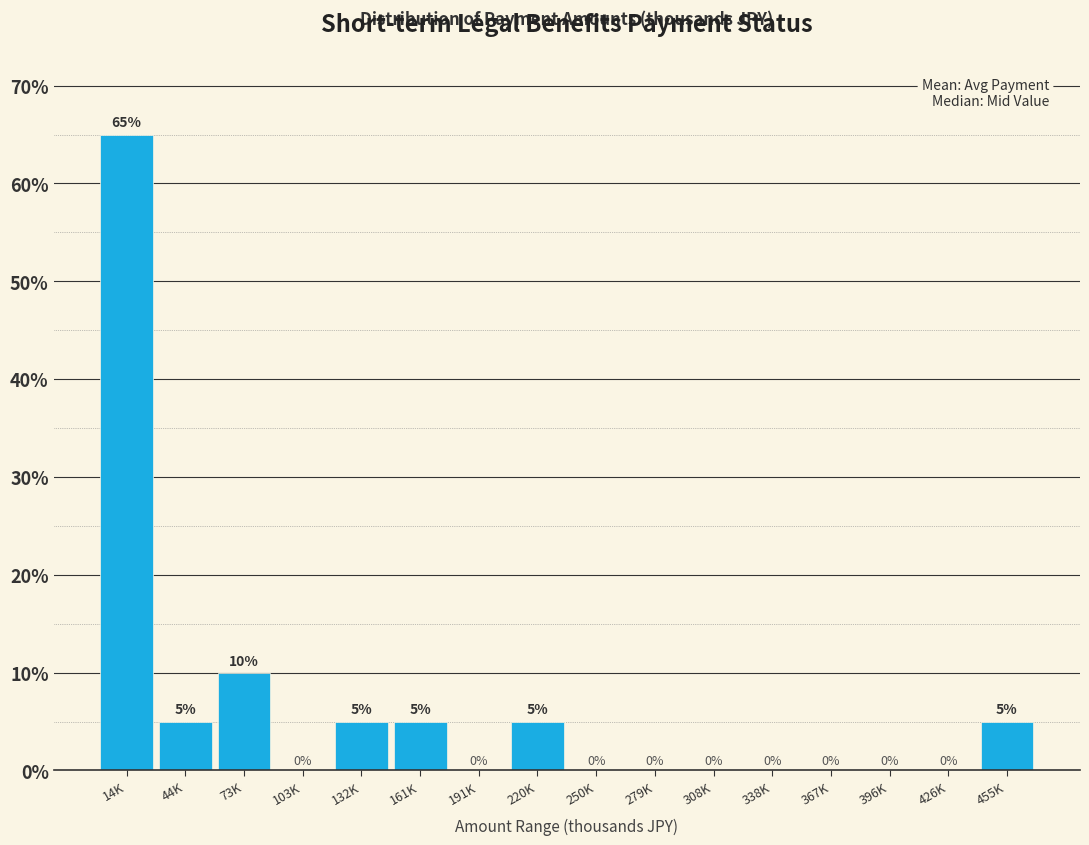

Reading right to left, what are all the values shown in this chart?

455K=5	426K=0	396K=0	367K=0	338K=0	308K=0	279K=0	250K=0	220K=5	191K=0	161K=5	132K=5	103K=0	73K=10	44K=5	14K=65